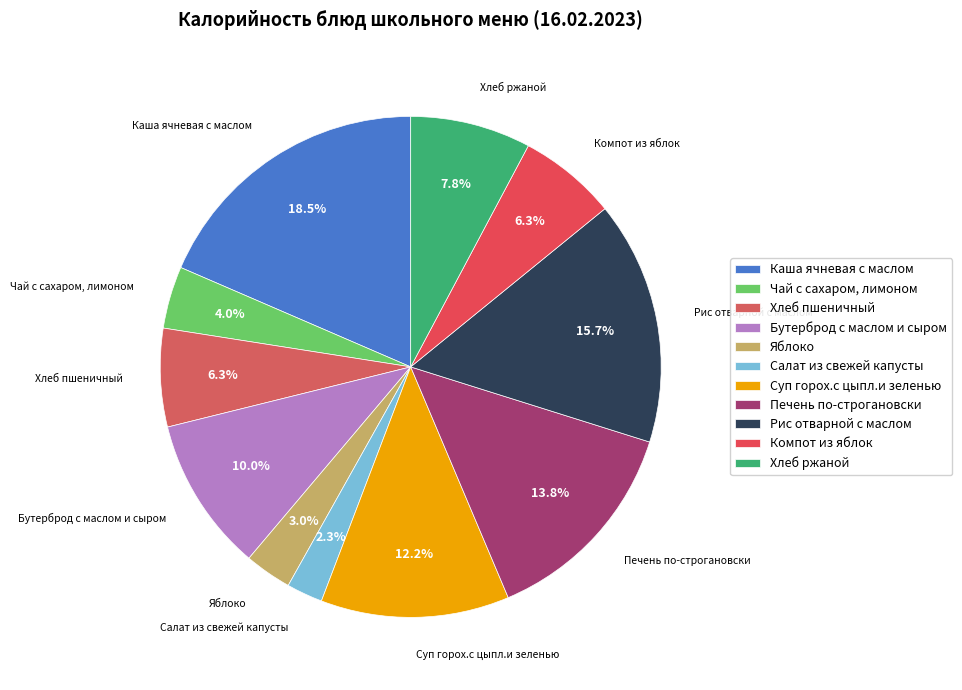

What percentage is the Салат из свежей капусты slice, to the nearest percent?

2%